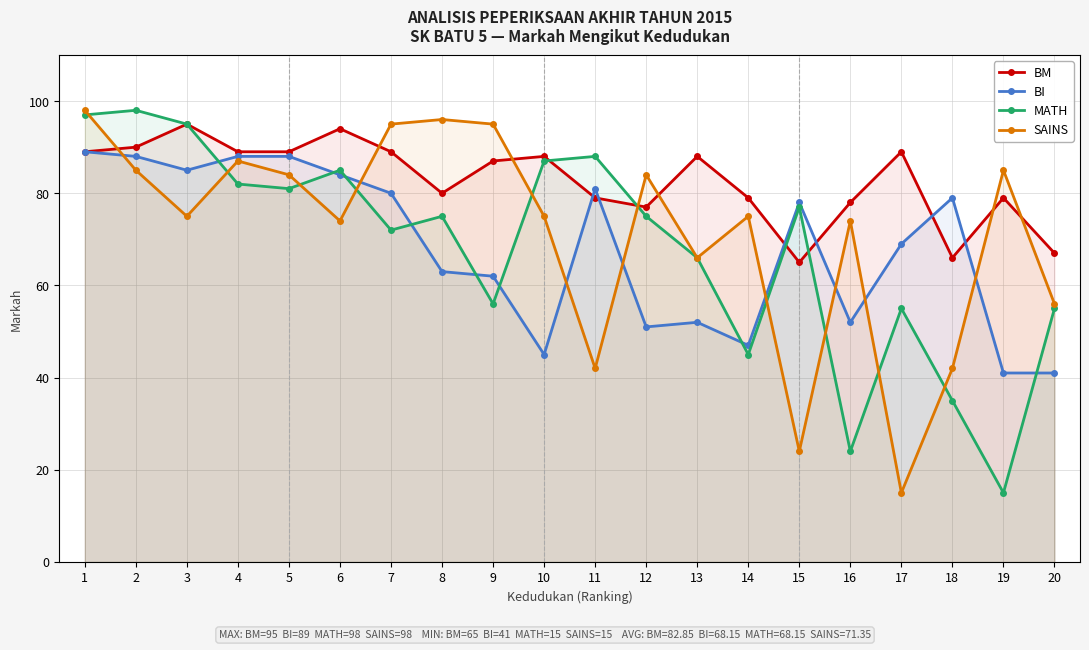

Where is MATH nearest to the value 56?

9